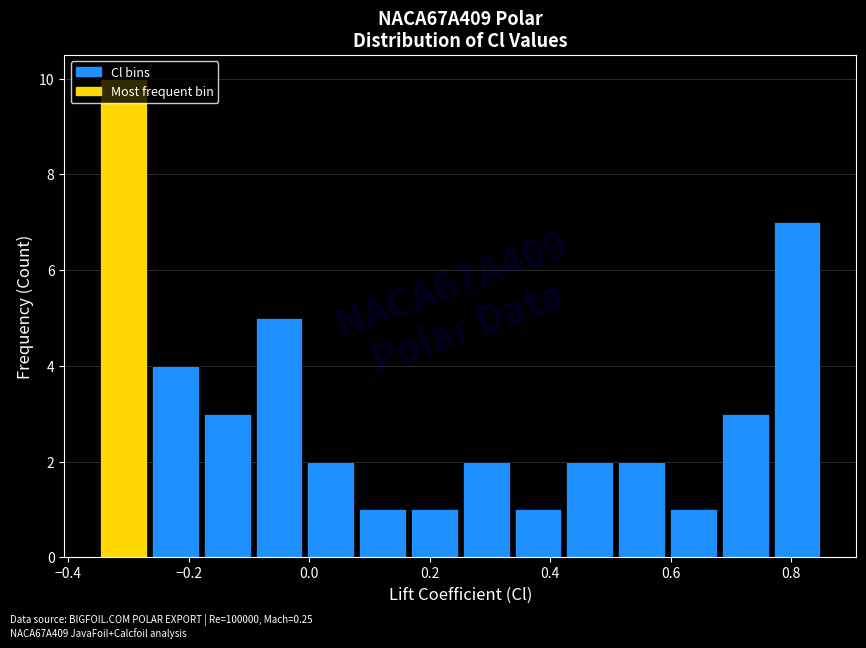

Which range on the x-axis has the tallest bar?

-0.34 to -0.26